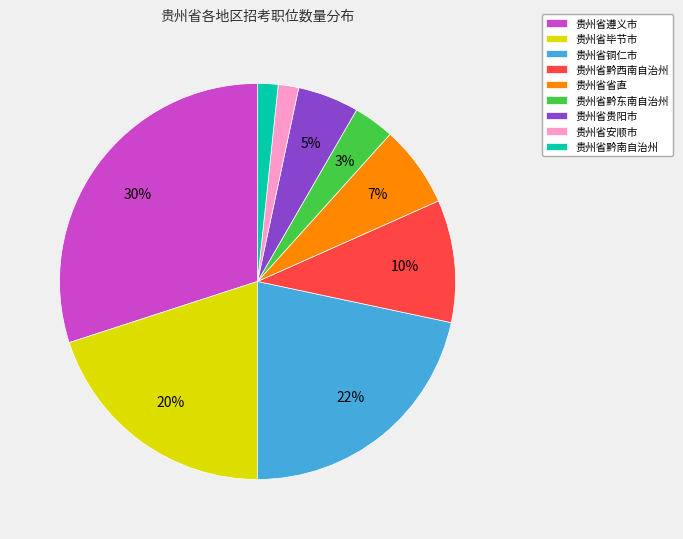

What percentage is the 贵州省遵义市 slice, to the nearest percent?

30%